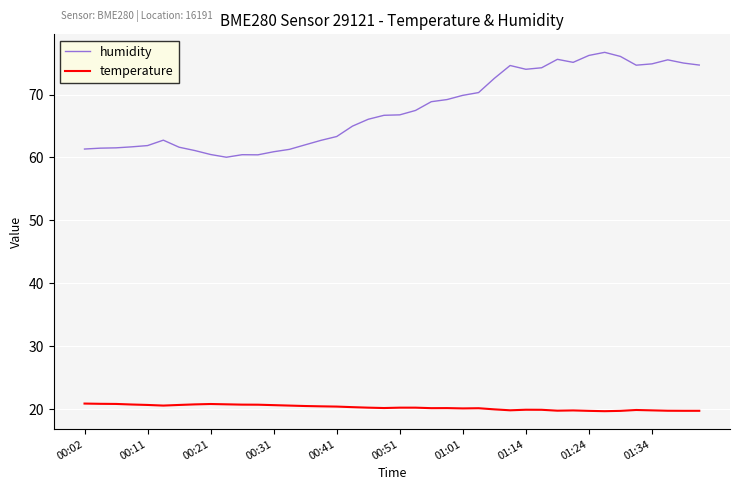

What is the difference between the maximum and minimum values in the humidity series?

16.7